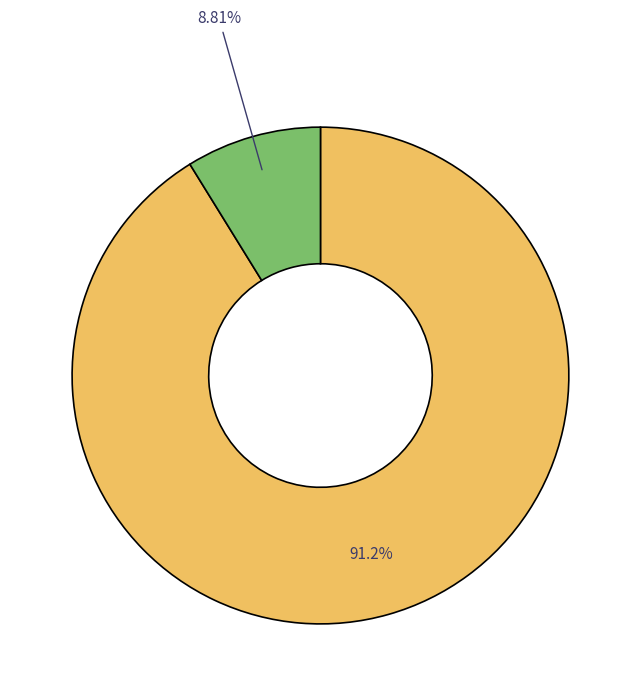

Is there any slice that represents more than half of the pie?

Yes